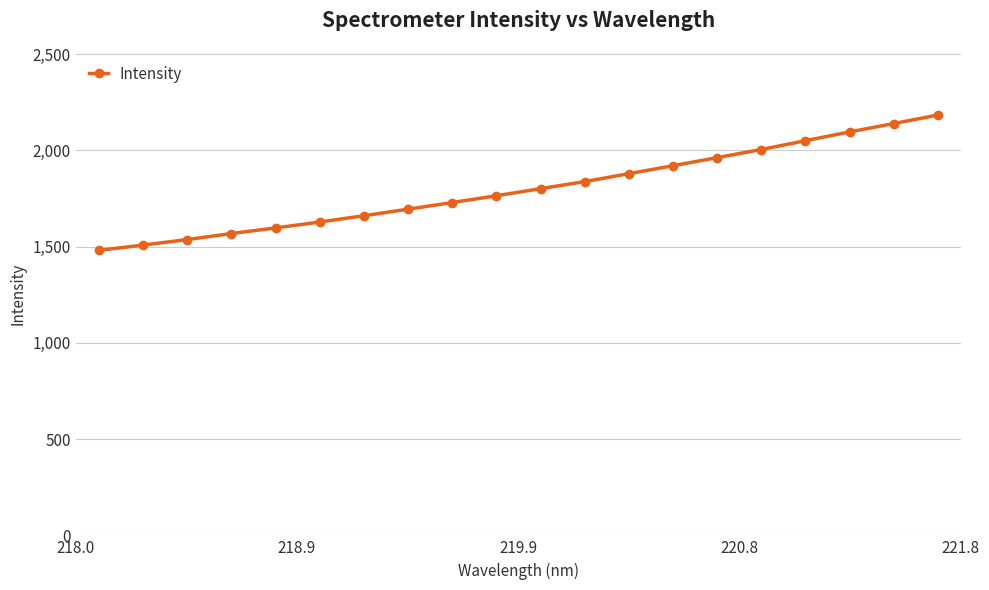

What is the maximum value shown in the chart?

2183.8